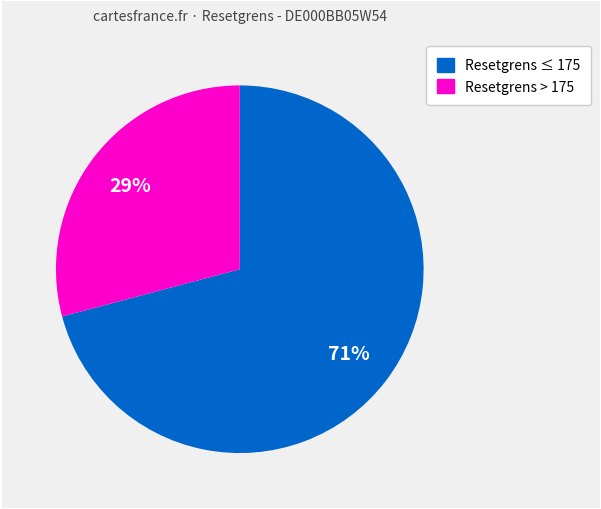

To the nearest percent, what is the average slice percentage?

50%